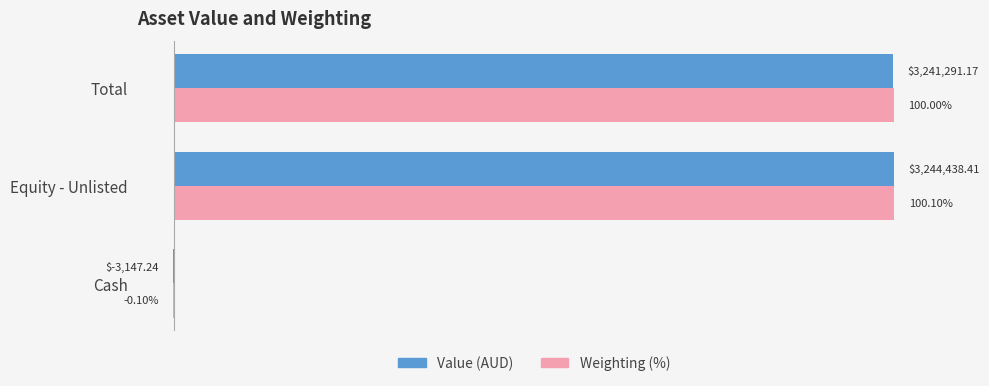

Where is Value (AUD) nearest to the value 49?

Cash